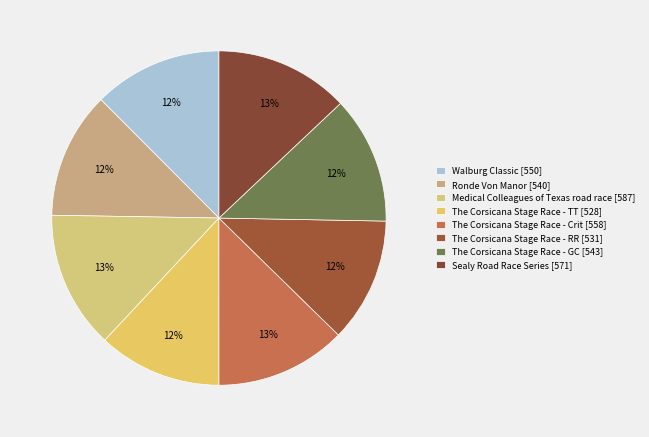

Rank the categories by value from lowest to highest.

The Corsicana Stage Race - TT, The Corsicana Stage Race - RR, Ronde Von Manor, The Corsicana Stage Race - GC, Walburg Classic, The Corsicana Stage Race - Crit, Sealy Road Race Series, Medical Colleagues of Texas road race